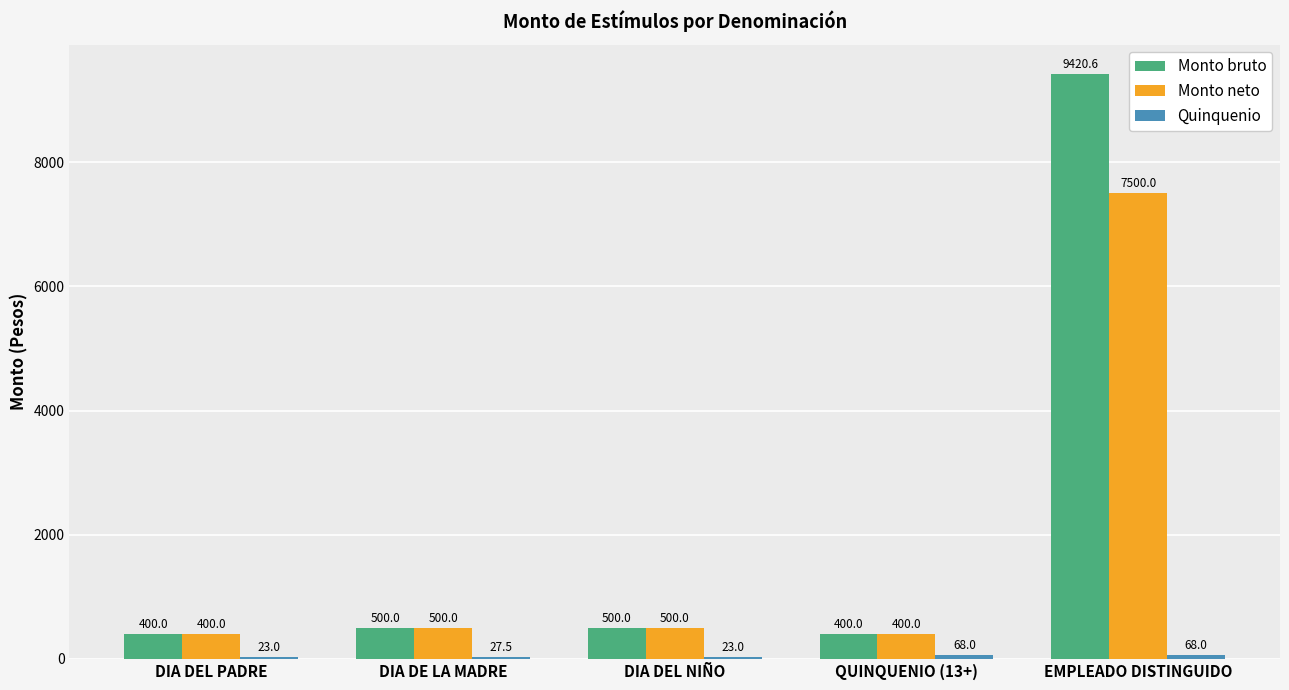

Between DIA DE LA MADRE and EMPLEADO DISTINGUIDO, which series saw the biggest shift?

Monto bruto